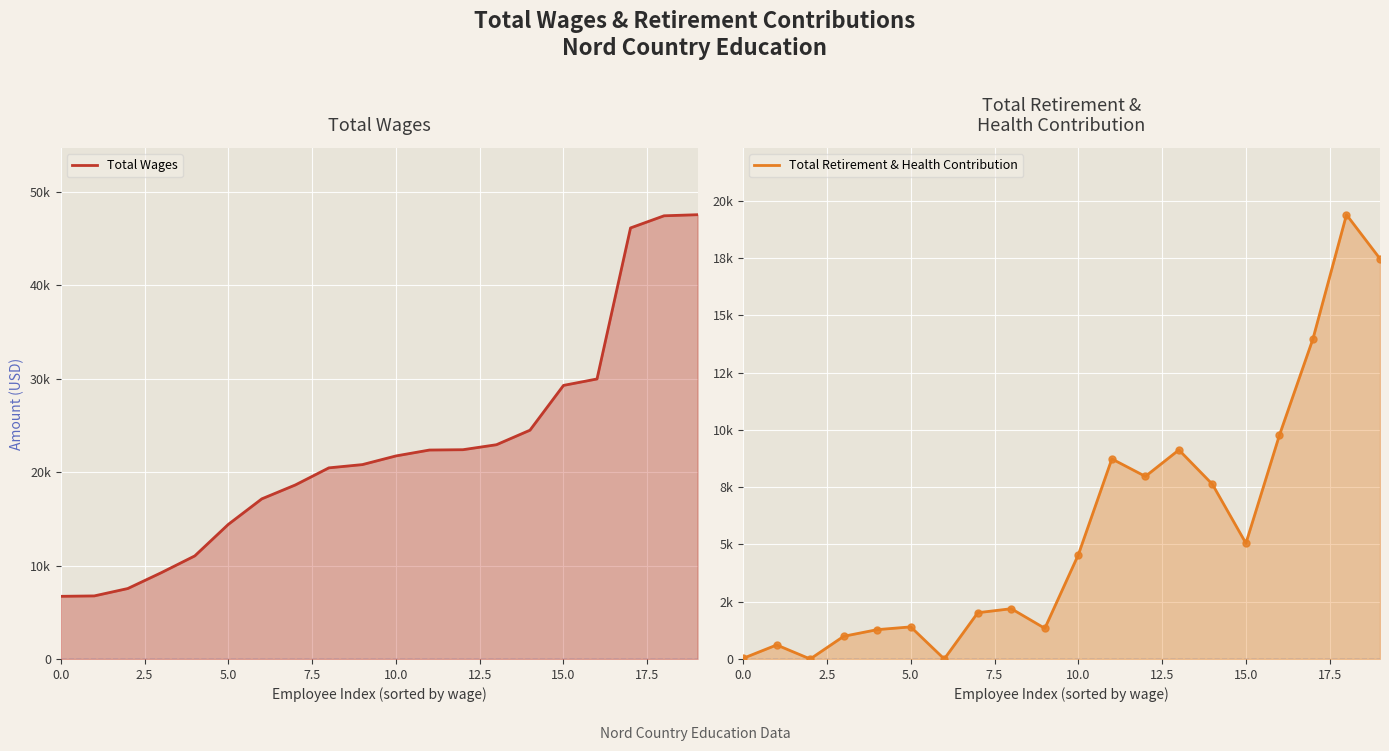

Reading left to right, extract all data points from this chart.

Total Wages line: 6707	6750	7540	9236	11034	14408	17141	18629	20458	20807	21734	22366	22401	22935	24490	29284	29975	46141	47441	47557
Total Retirement & Health Contribution line: 29	612	0	991	1281	1401	0	2020	2195	1338	4552	8736	7972	9128	7627	5052	9775	13980	19398	17475
Total Retirement & Health Contribution markers: 29	612	0	991	1281	1401	0	2020	2195	1338	4552	8736	7972	9128	7627	5052	9775	13980	19398	17475